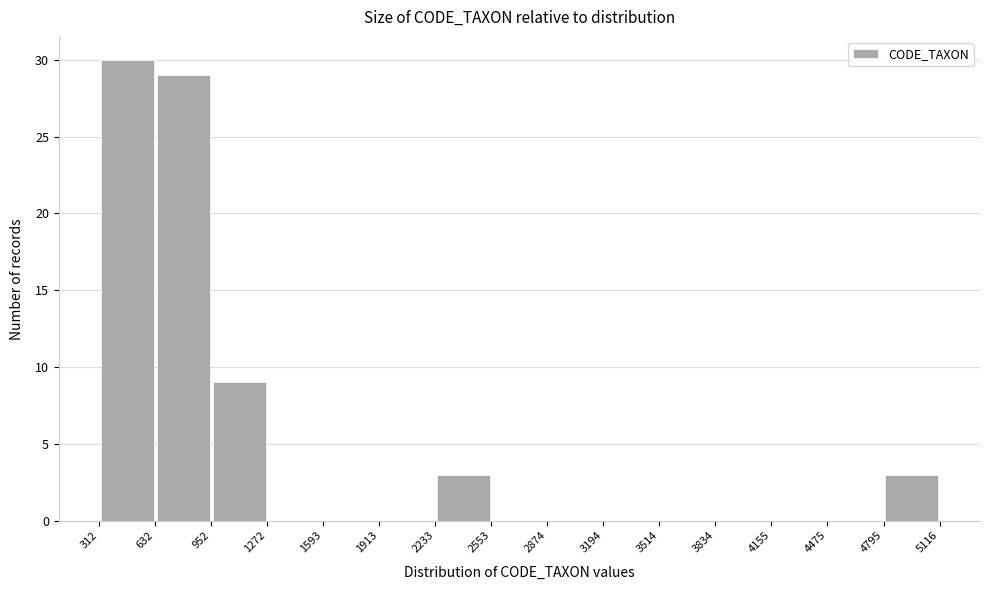

What is the height of the bar covering 632 to 952 on the x-axis? The values are not printed on the chart, so give them approximately, as read against the axis.

29